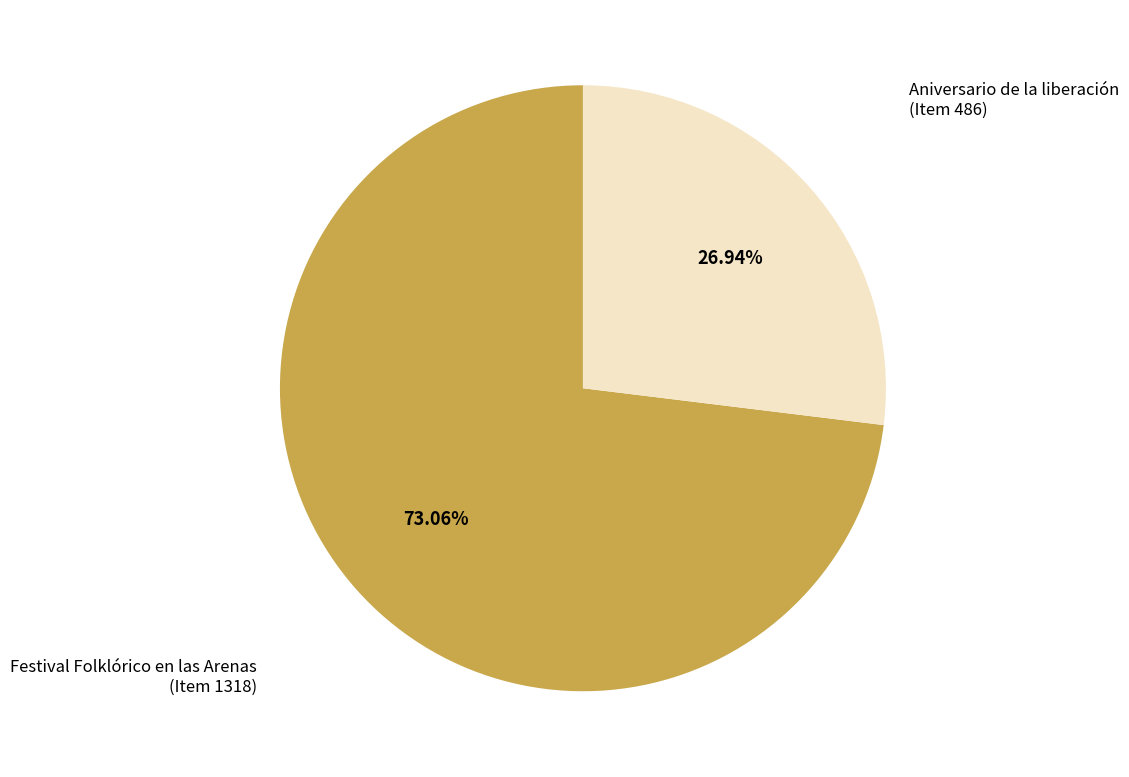

Is there a majority slice in this chart?

Yes